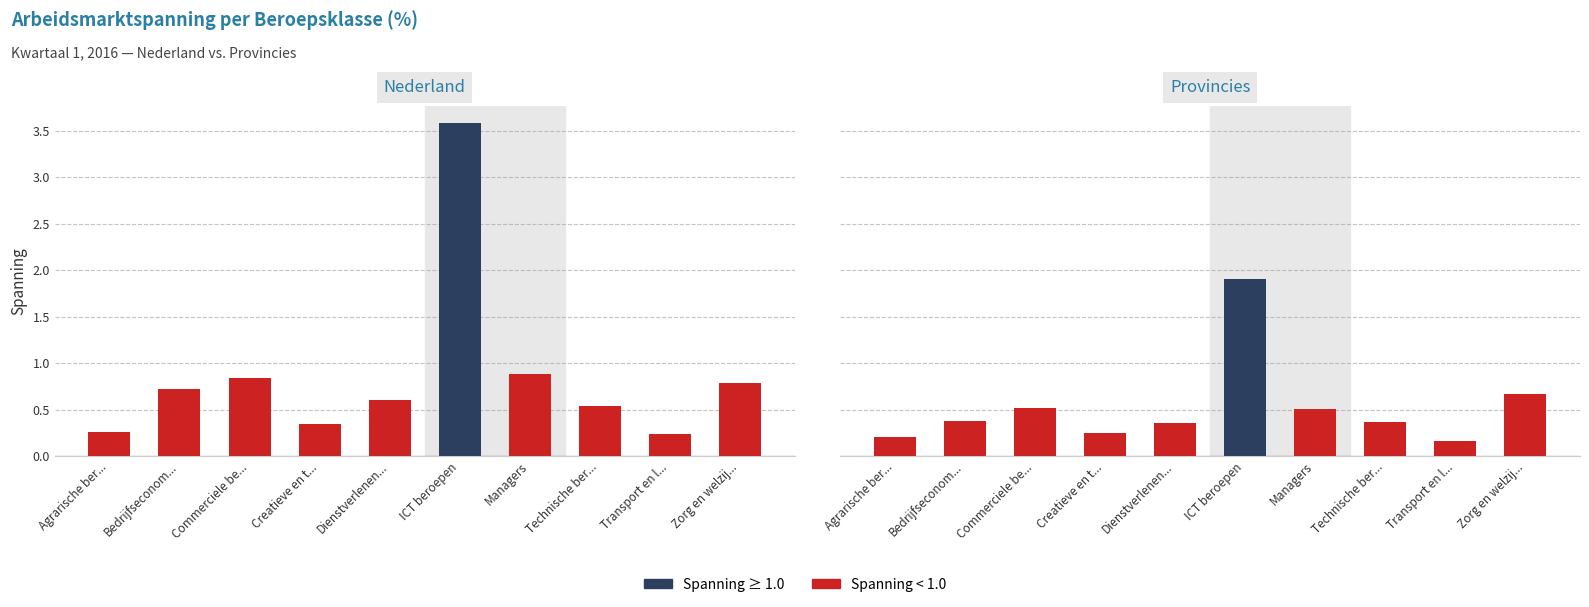

At how many categories does at least one series exceed 3?

1